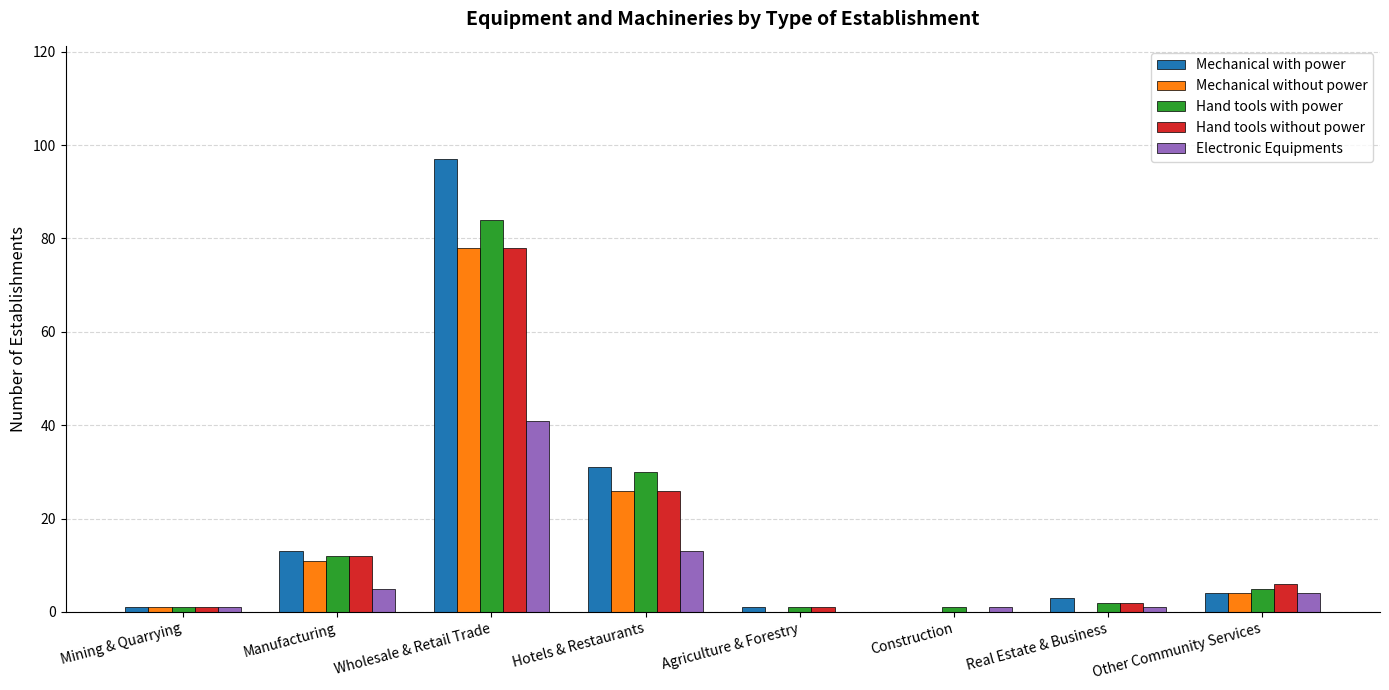

What is the total value across all series at Wholesale & Retail Trade?

378